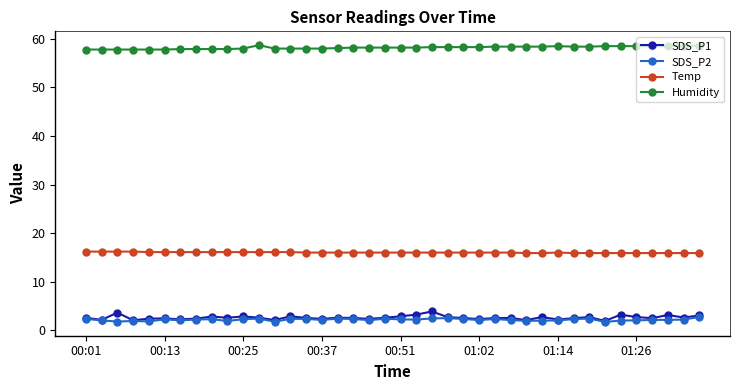

True or false: Temp and SDS_P2 cross at least once.

False